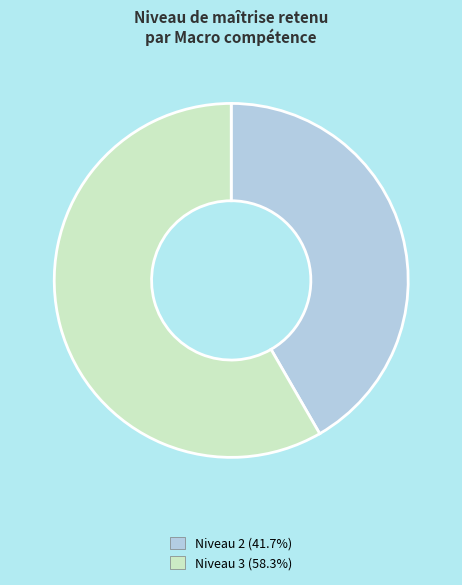

Does any single category account for the majority?

Yes